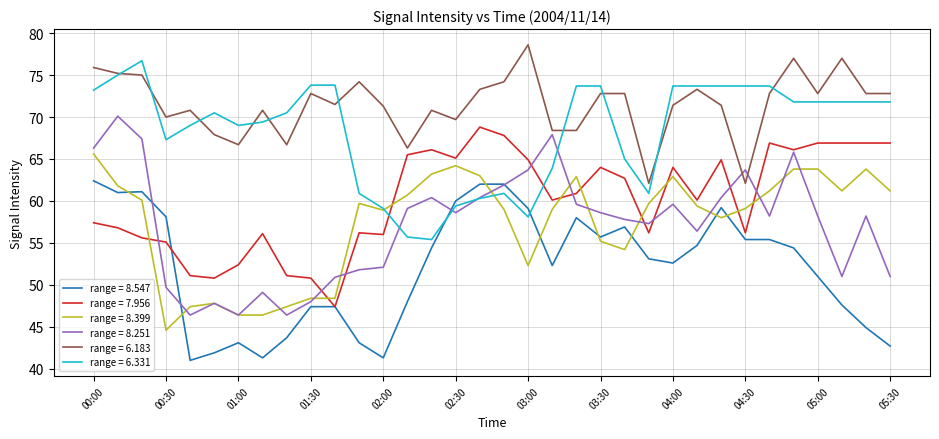

What is the minimum value shown in the chart?

41.0